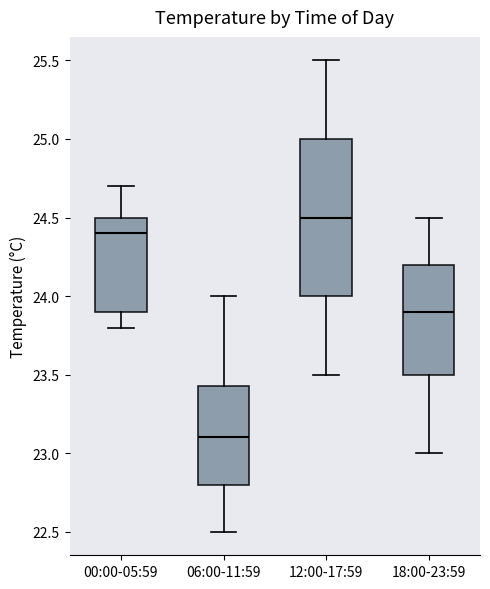

Where does the lower whisker of the box for 00:00-05:59 end on the y-axis? The values are not printed on the chart, so give them approximately, as read against the axis.

23.80